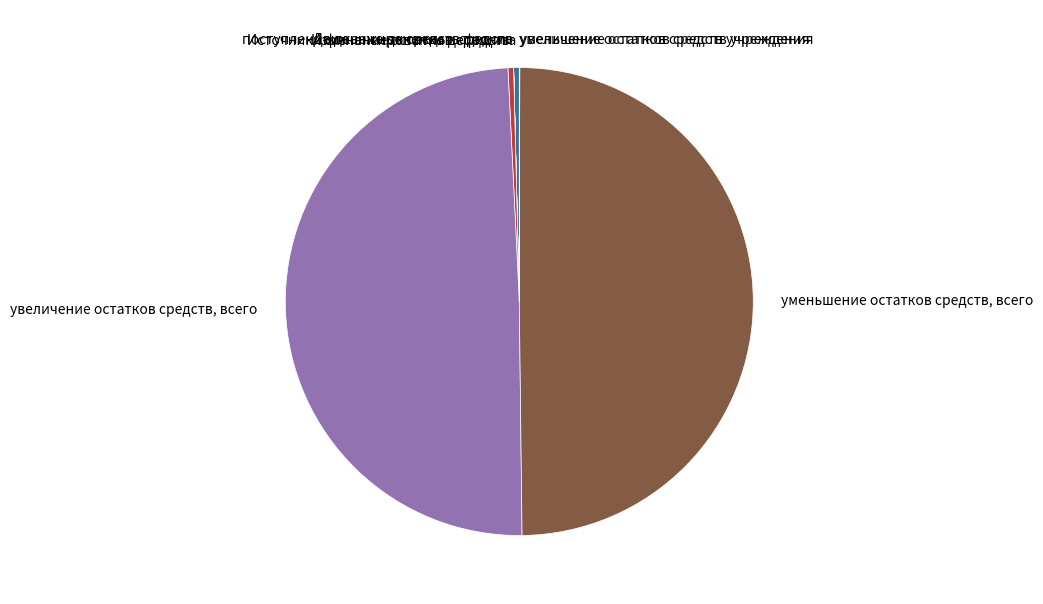

Does Изменение остатков средств account for over 50% of the chart?

No